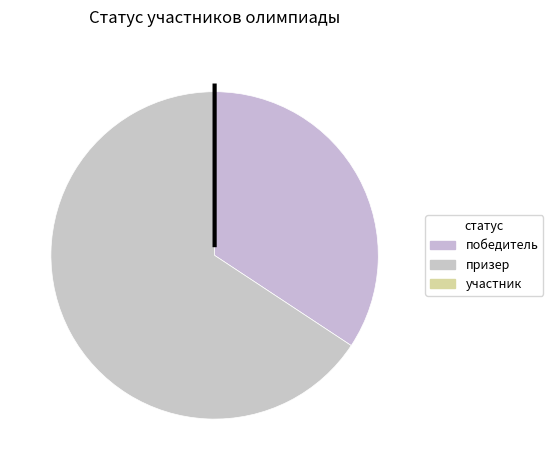

True or false: призер accounts for 38% of the total.

False